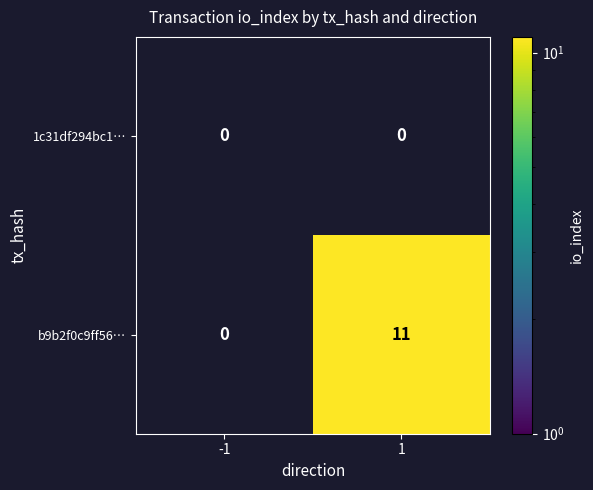

Reading left to right, extract all data points from this chart.

1c31df294bc1…: -1=0	1=0
b9b2f0c9ff56…: -1=0	1=11